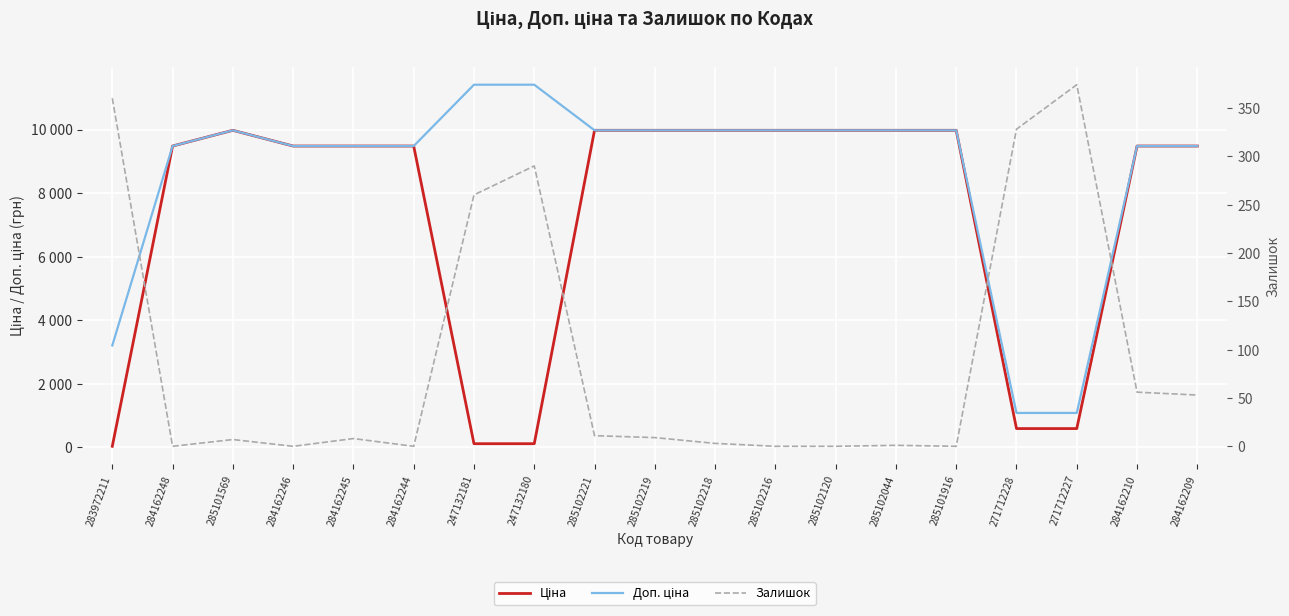

Which series has the widest spread of values?

Доп. ціна